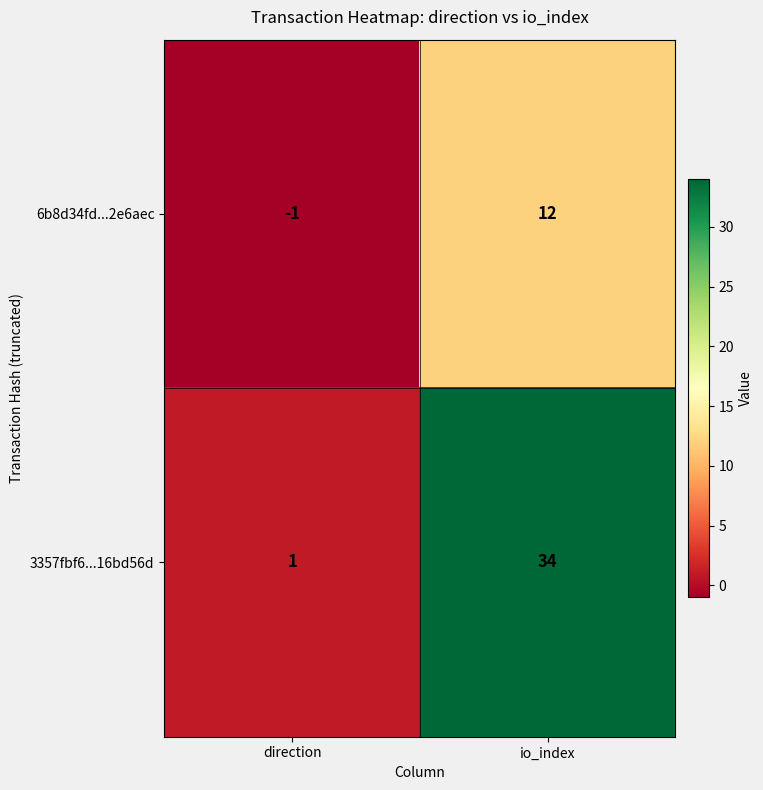

What is the difference between the maximum and minimum values in the 3357fbf6...16bd56d series?

33